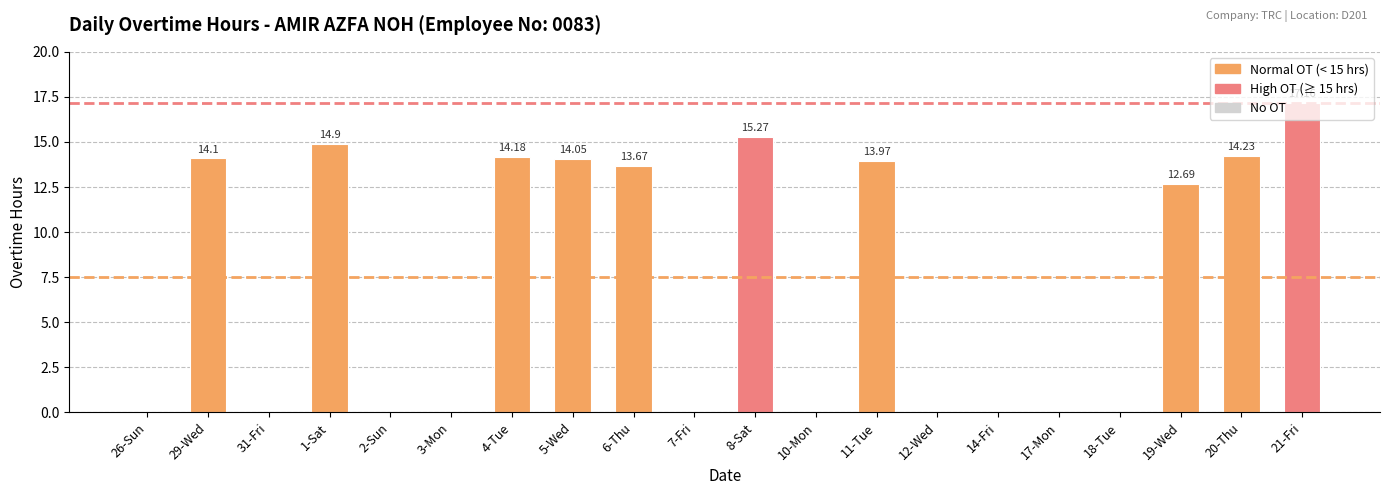

What is the greatest value displayed?

17.2